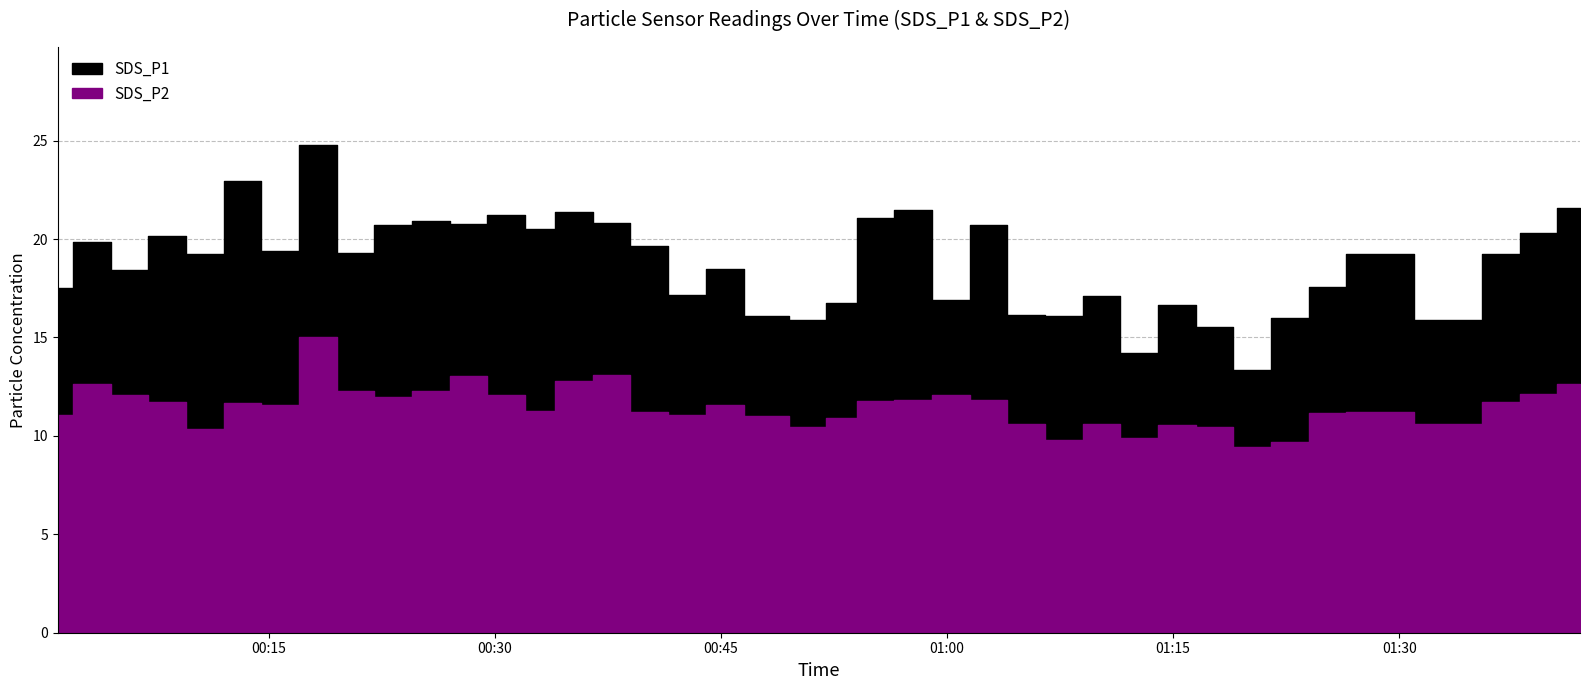

What is the label of the 38th point from the right?

2023/02/08 00:06